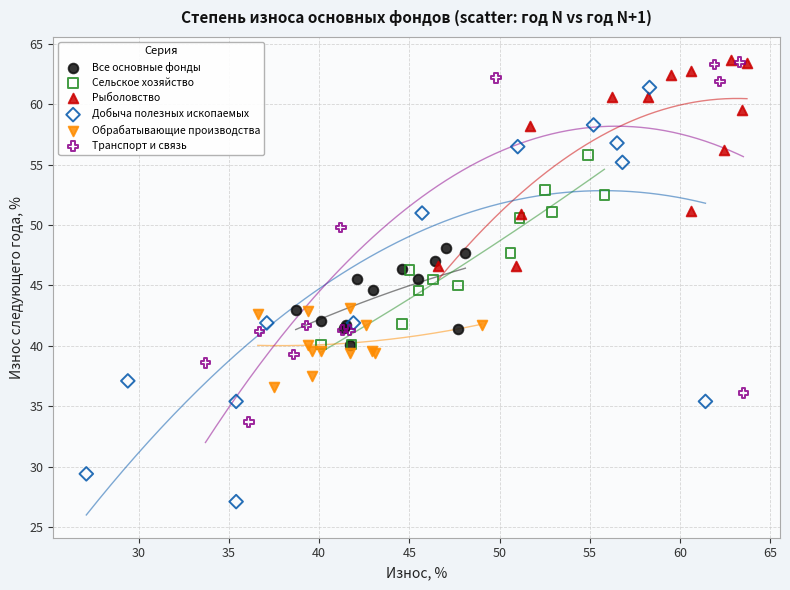

Which series has the largest Y range (max minus min)?

Добыча полезных ископаемых